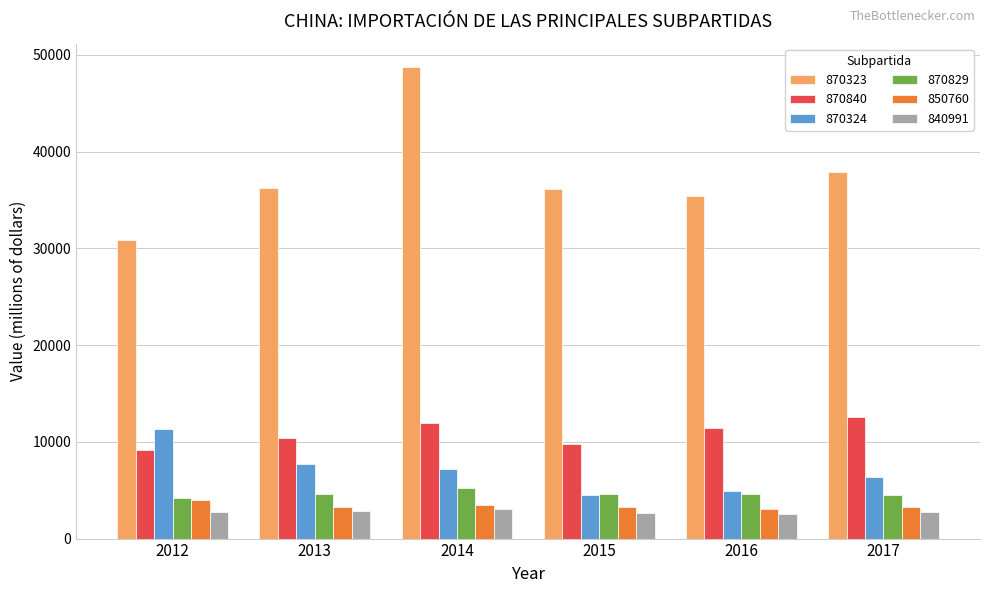

What is the sum of all 850760 values?

20317.2